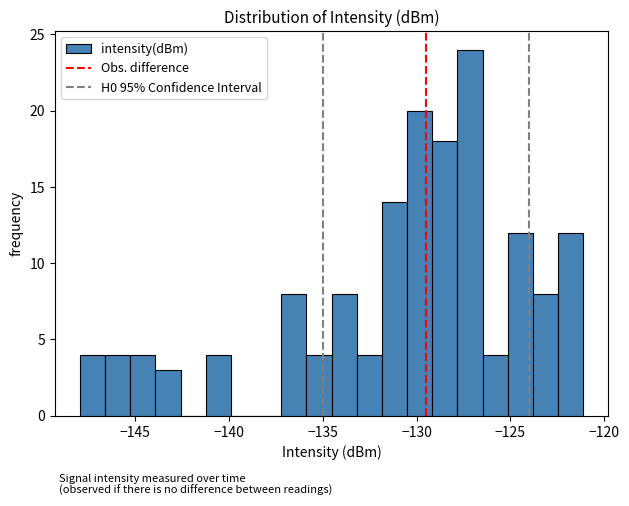

Read against the x-axis, roughly where is the centre of the tallest bar?

-127.0